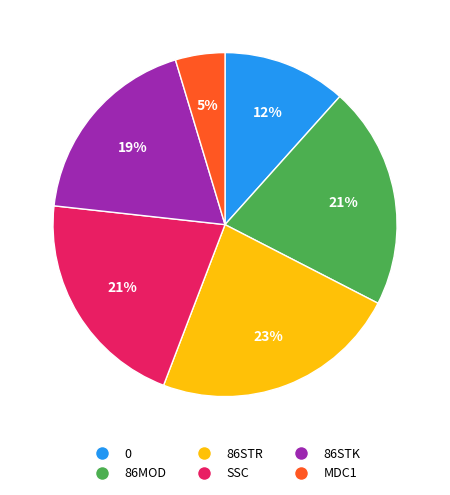

What percentage is the 86MOD slice, to the nearest percent?

21%